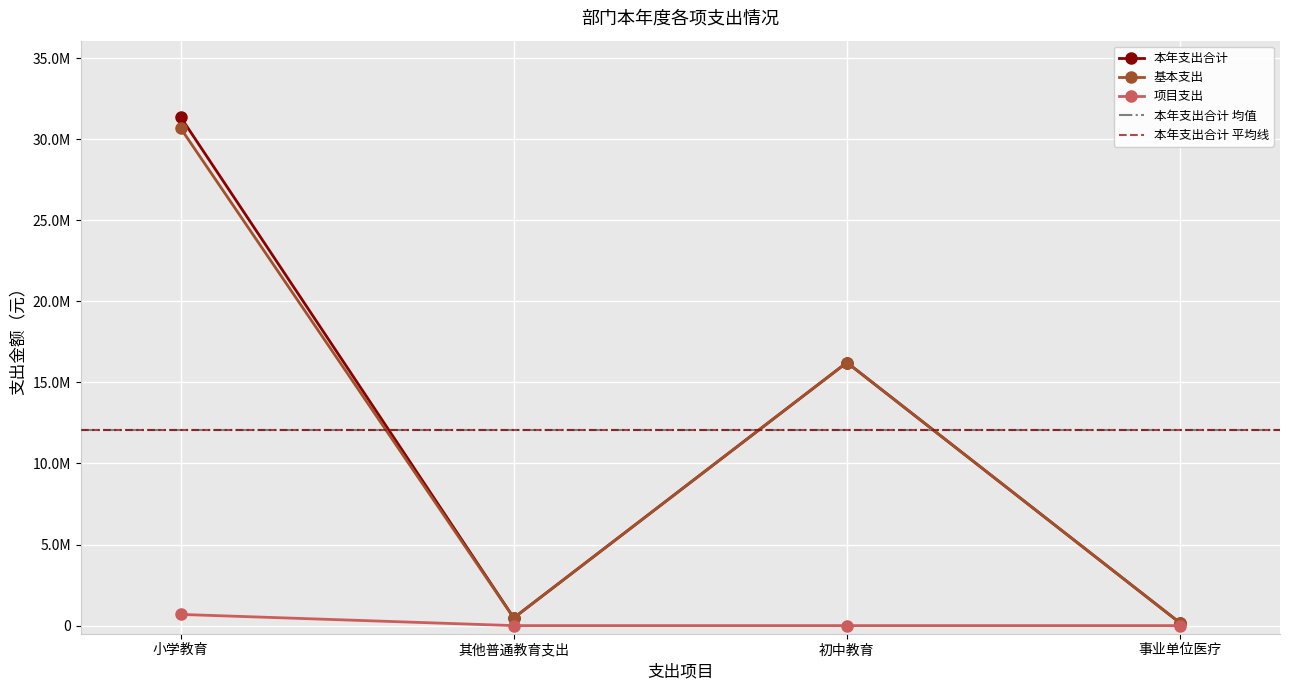

Which series has the largest total across all categories?

本年支出合计